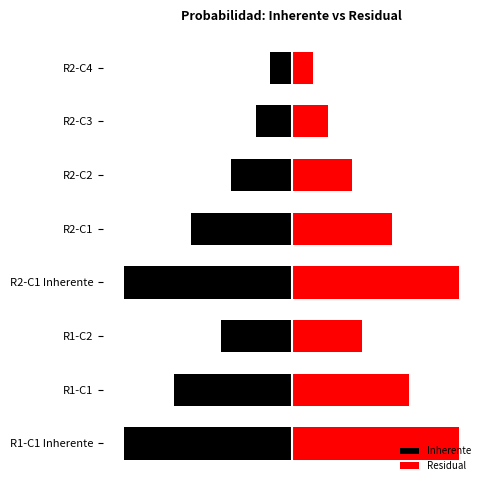

Rank the categories by Inherente value from highest to lowest.

R2-C4, R2-C3, R2-C2, R1-C2, R2-C1, R1-C1, R1-C1 Inherente, R2-C1 Inherente